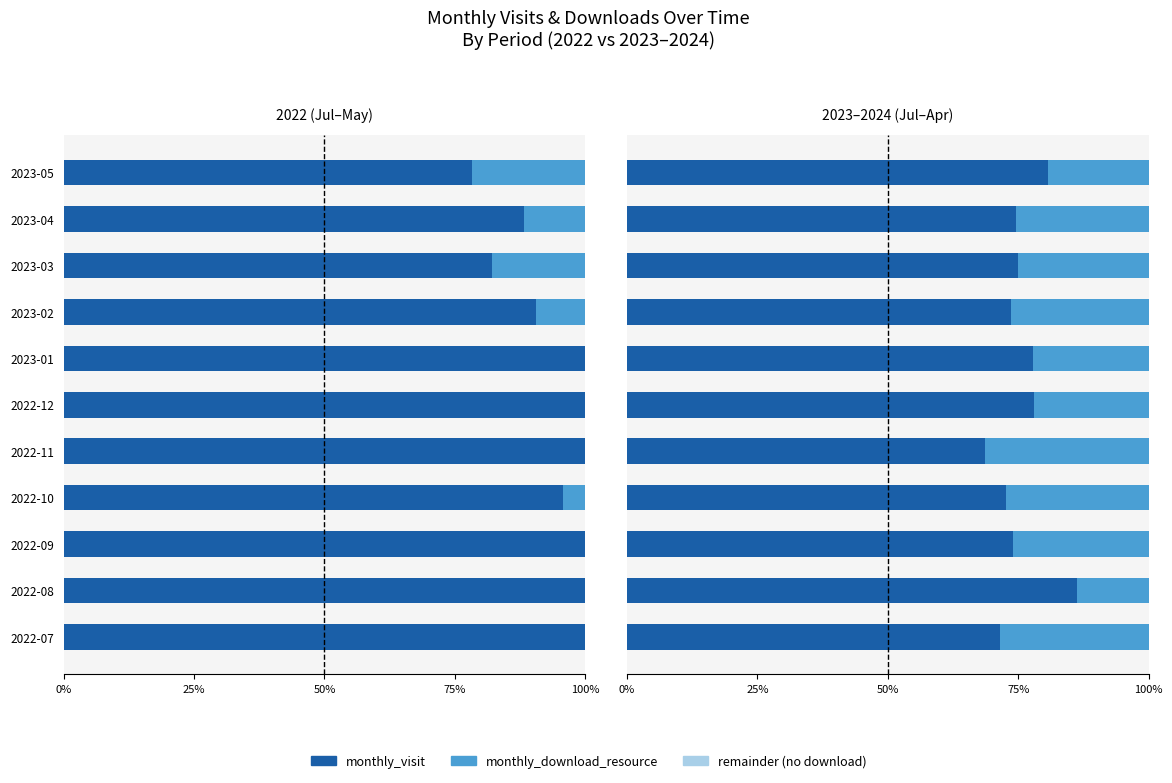

What is the maximum value for monthly_download_resource?

0.3